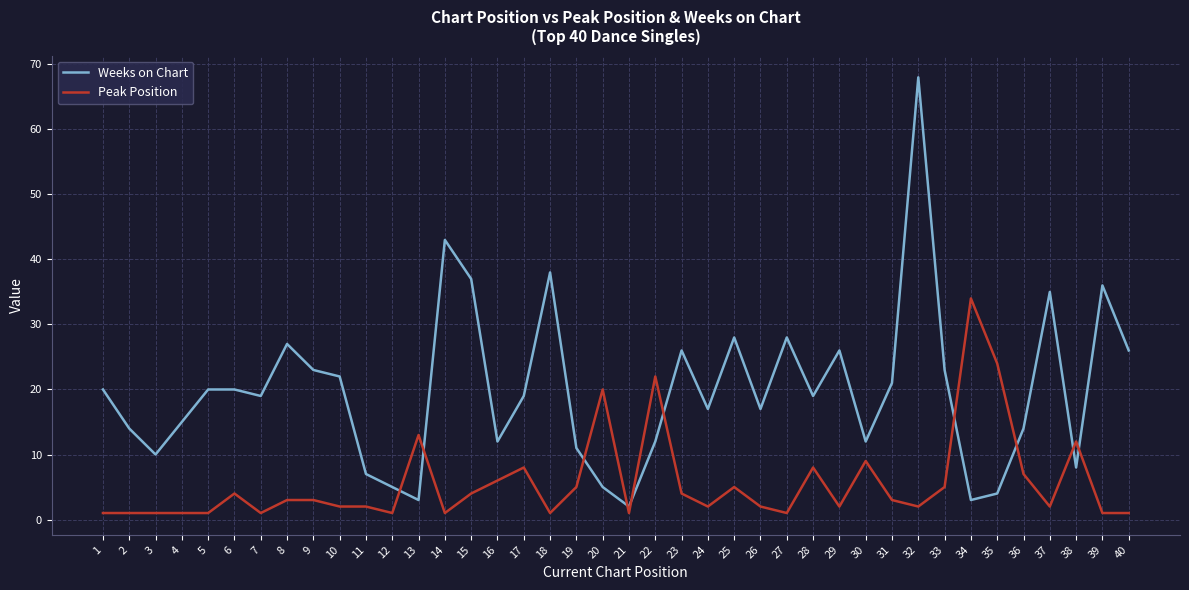

Reading left to right, transcribe all the data shown in this chart.

Weeks on Chart: 1=20	2=14	3=10	4=15	5=20	6=20	7=19	8=27	9=23	10=22	11=7	12=5	13=3	14=43	15=37	16=12	17=19	18=38	19=11	20=5	21=2	22=12	23=26	24=17	25=28	26=17	27=28	28=19	29=26	30=12	31=21	32=68	33=23	34=3	35=4	36=14	37=35	38=8	39=36	40=26
Peak Position: 1=1	2=1	3=1	4=1	5=1	6=4	7=1	8=3	9=3	10=2	11=2	12=1	13=13	14=1	15=4	16=6	17=8	18=1	19=5	20=20	21=1	22=22	23=4	24=2	25=5	26=2	27=1	28=8	29=2	30=9	31=3	32=2	33=5	34=34	35=24	36=7	37=2	38=12	39=1	40=1